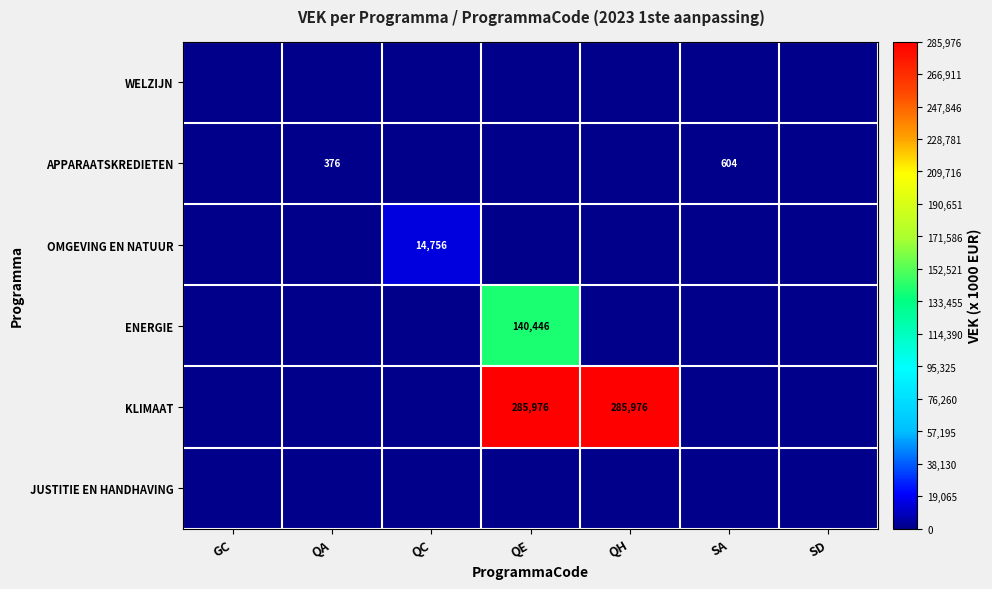

True or false: KLIMAAT has a value of 148771 at QH.

False